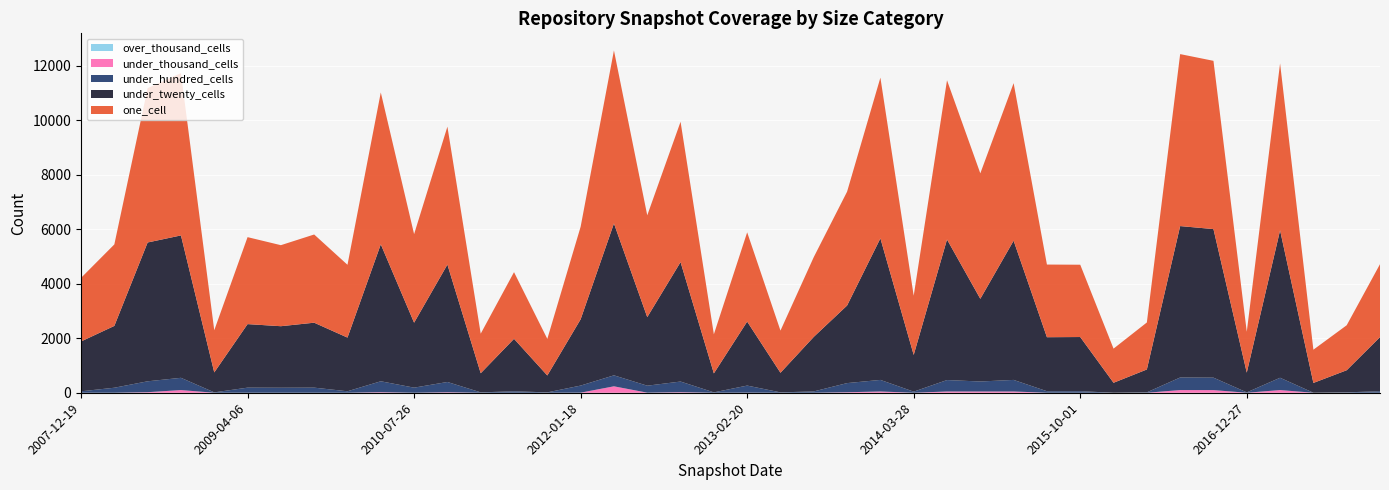

Reading left to right, what are all the values shown in this chart?

one_cell: 2334	2991	5665	5958	1548	3192	2974	3237	2672	5574	3251	5062	1452	2447	1344	3397	6349	3737	5150	1435	3275	1548	2928	4179	5899	2174	5843	4605	5782	2667	2654	1253	1725	6312	6175	1500	6127	1220	1651	2677
under_twenty_cells: 1829	2269	5095	5226	732	2332	2258	2384	1970	5027	2384	4309	702	1925	620	2433	5575	2516	4384	696	2349	719	2002	2847	5195	1348	5159	3035	5110	1982	1988	365	839	5557	5453	724	5410	359	811	1986
under_hundred_cells: 53	184	400	450	14	187	184	187	54	401	187	377	14	54	14	260	403	256	391	14	260	14	49	336	425	40	420	367	425	56	57	1	15	462	457	14	452	1	15	56
under_thousand_cells: 0	0	20	98	0	0	0	0	0	20	0	18	0	0	0	3	236	3	20	0	3	0	0	18	46	0	46	46	46	0	0	0	0	98	97	0	98	0	0	0
over_thousand_cells: 0	0	0	0	0	0	0	0	0	0	0	0	0	0	0	0	0	0	0	0	0	0	0	0	0	0	0	0	0	0	0	0	0	0	0	0	0	0	0	0